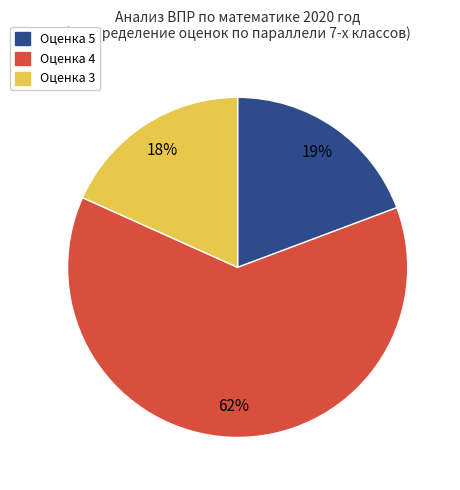

Is there any slice that represents more than half of the pie?

Yes